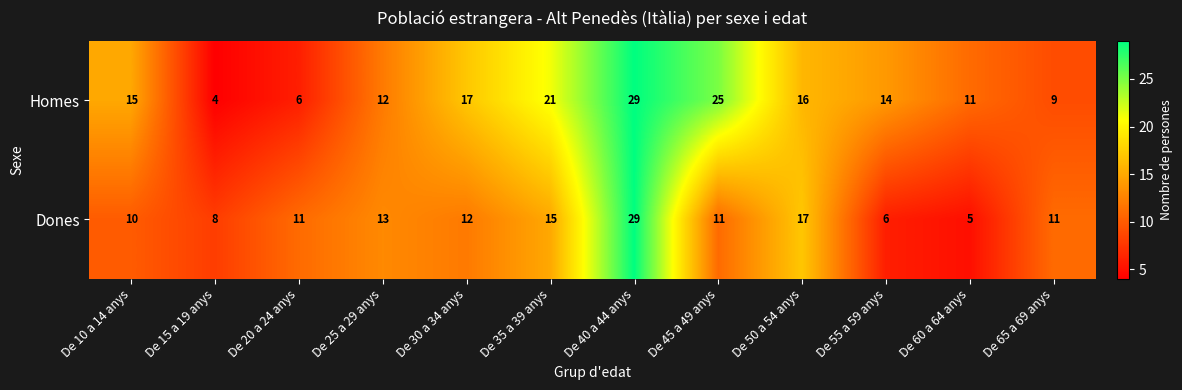

Between De 50 a 54 anys and De 65 a 69 anys, which series saw the biggest shift?

Homes